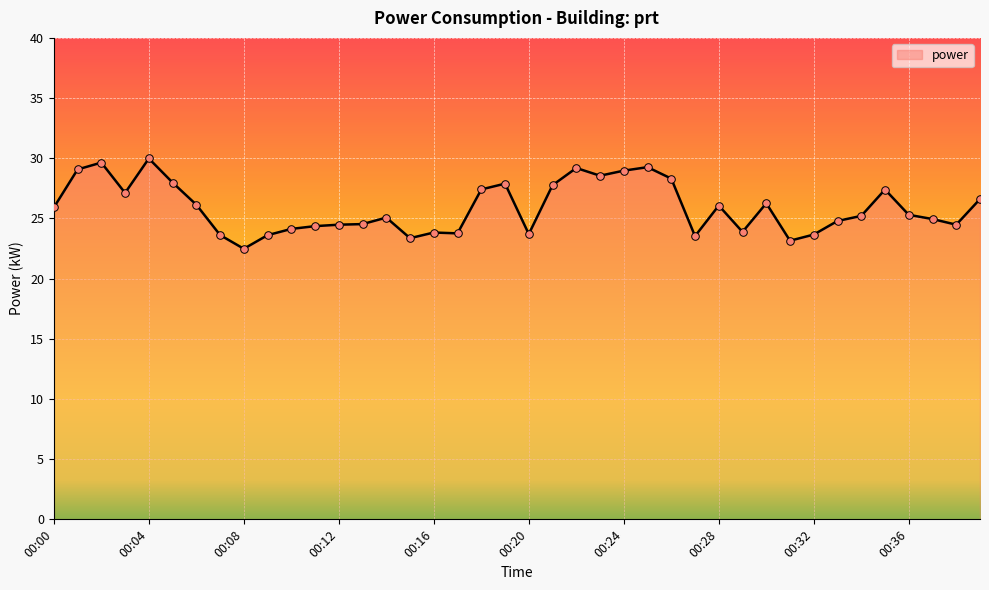

What is the difference between the maximum and minimum values?

7.5